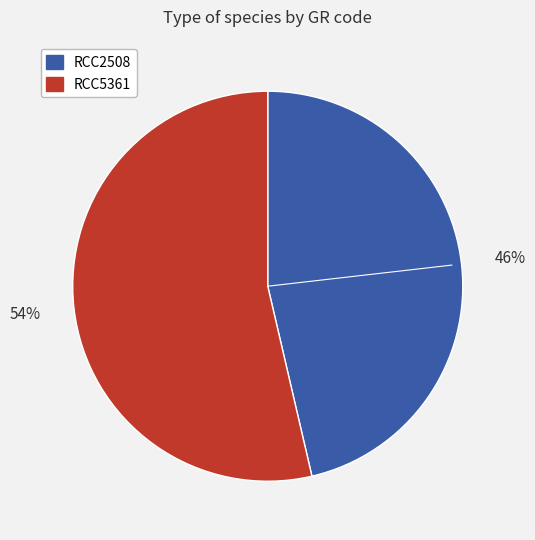

To the nearest percent, what percentage of the pie is RCC2508?

46%